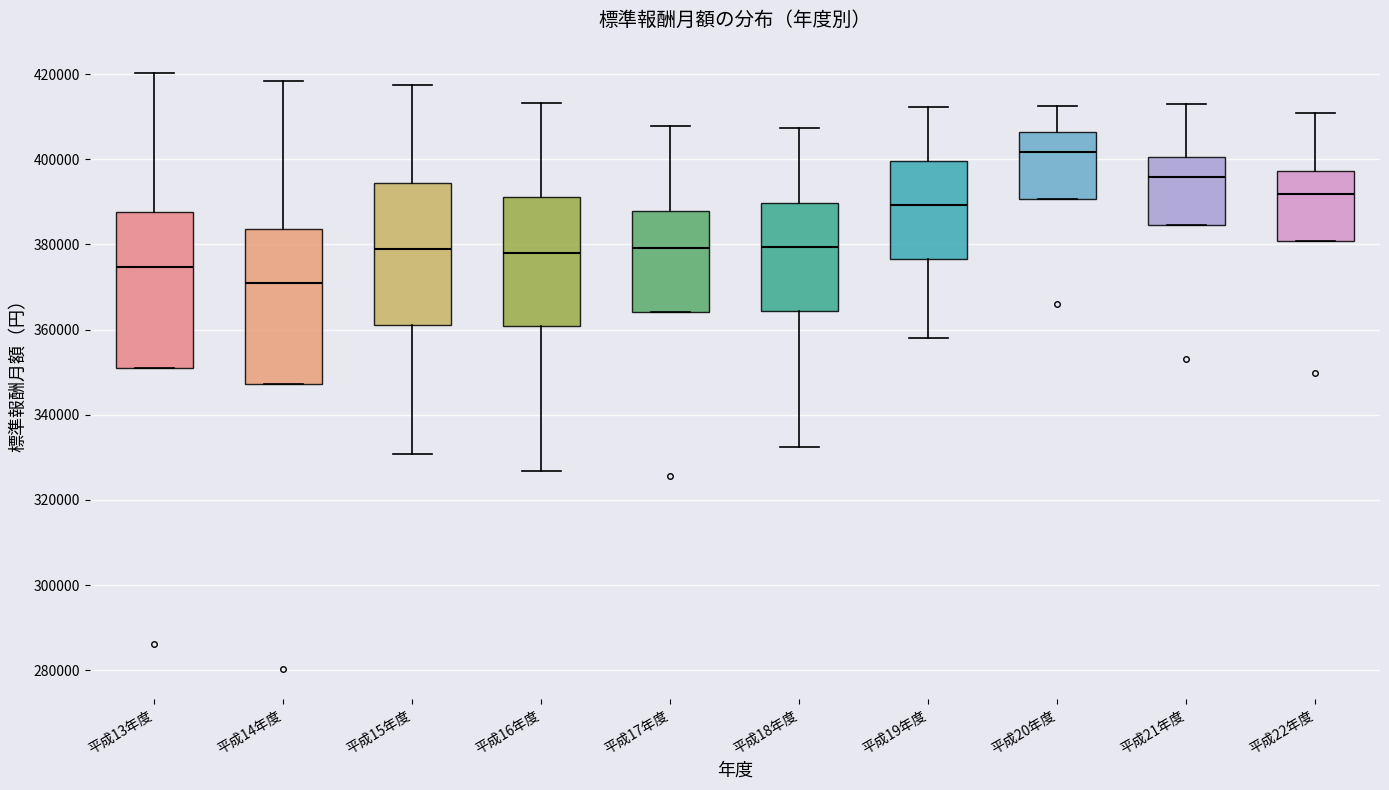

Which box has the highest median line?

平成20年度